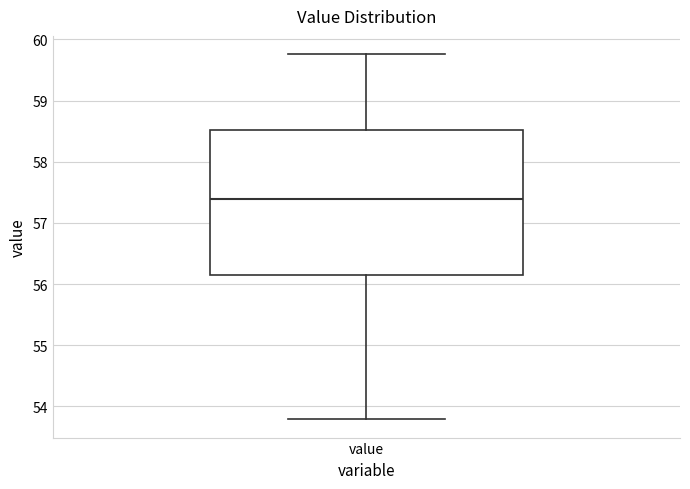

Read this box plot against the y-axis: the position of the median line, the range covered by the box, and the ends of both whiskers. The values are not printed on the chart, so give them approximately, as read against the axis.

median 57.4, box 56.2 to 58.5, whiskers 53.8 to 59.8